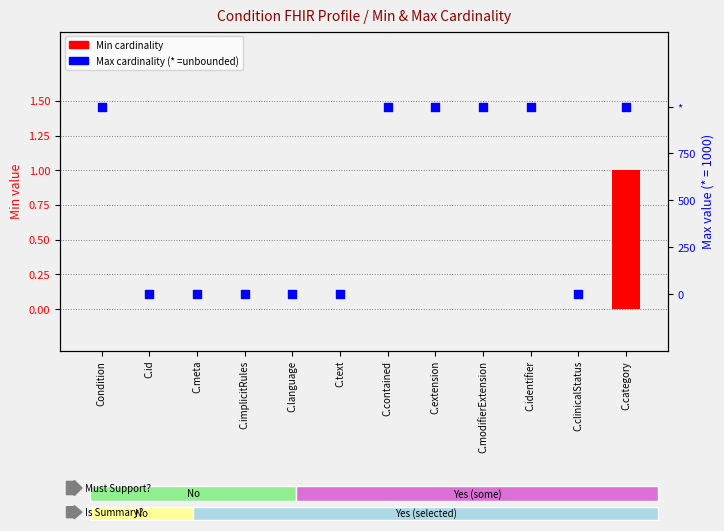

Is the value of Min cardinality at C.implicitRules greater than the value of Max cardinality at C.extension?

No